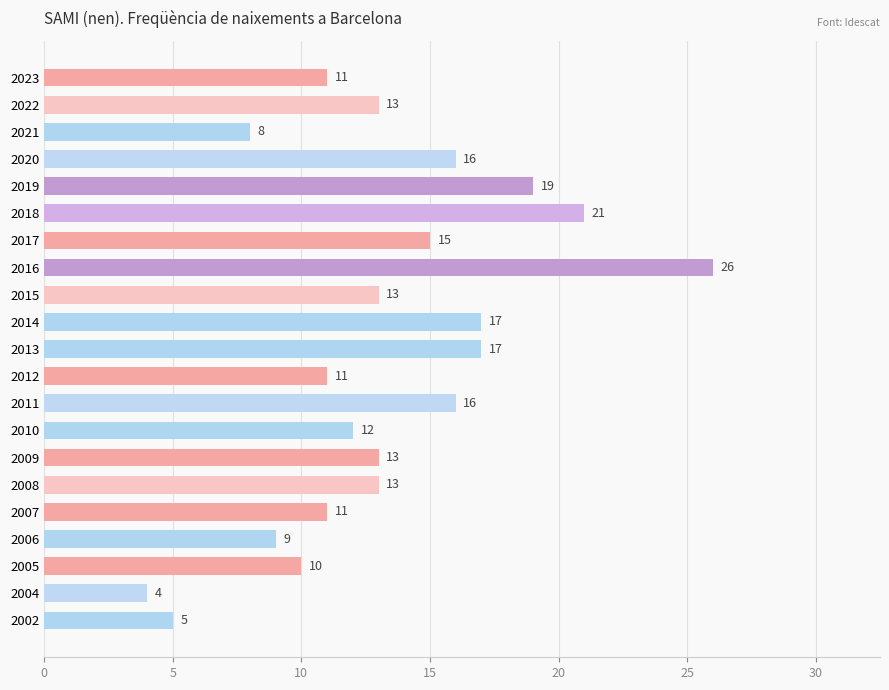

What is the sum of all values?

280